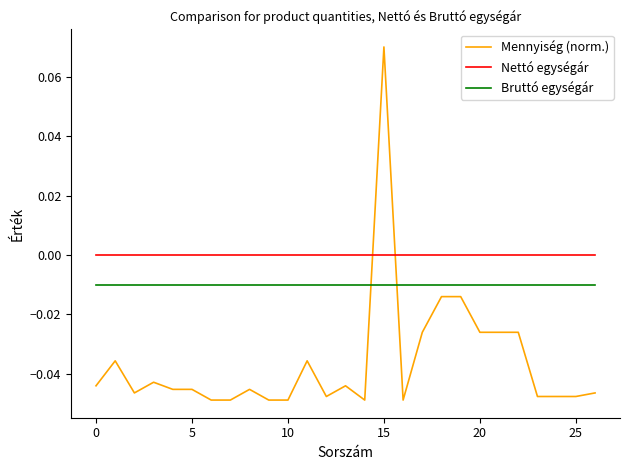

List the series in order of their overall mean, highest first.

Nettó egységár, Bruttó egységár, Mennyiség (norm.)